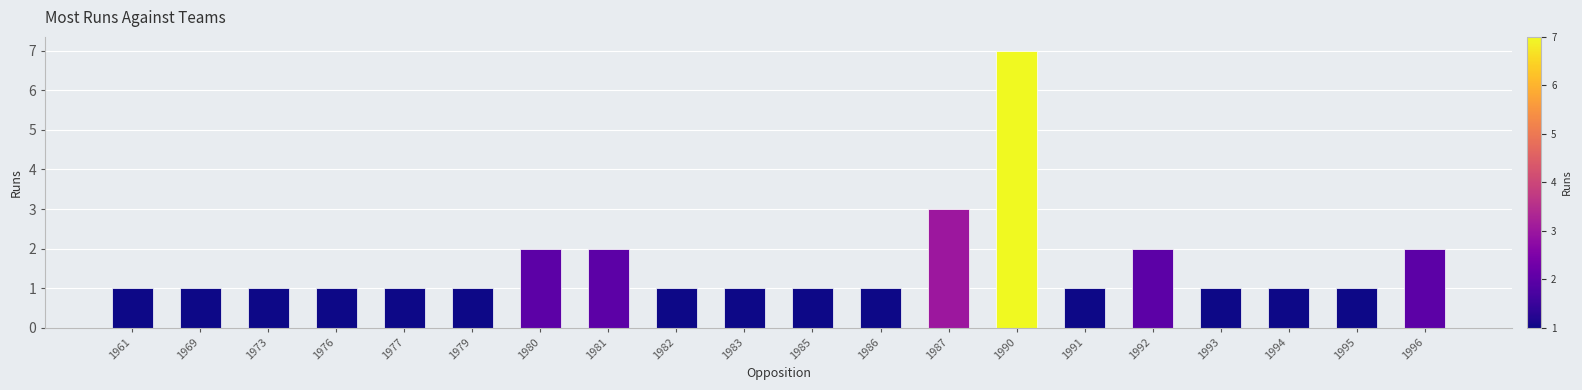

True or false: the data shows 5 at 1987.

False